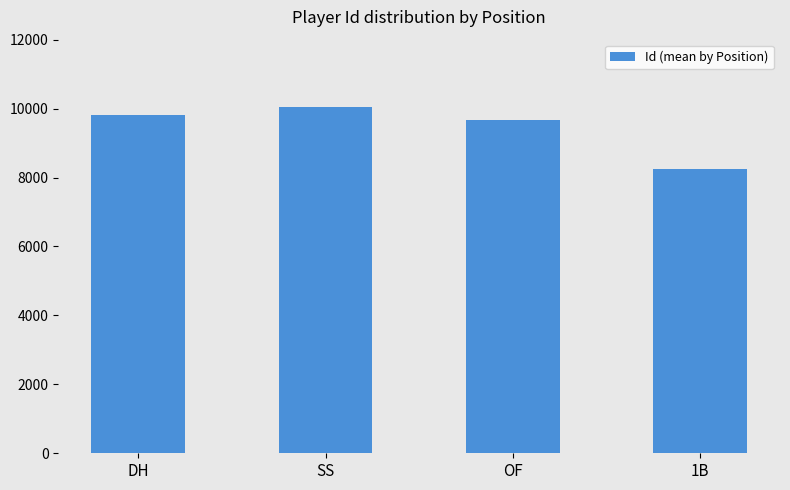

True or false: the data shows 4100 at OF.

False